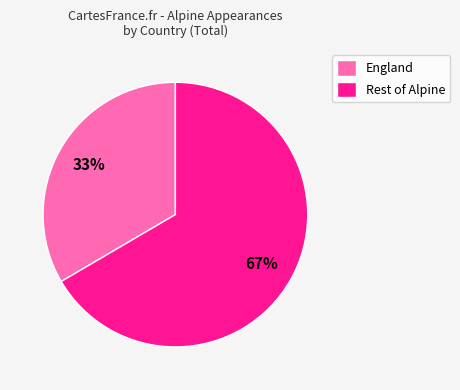

What is the ratio of the value at Rest of Alpine to the value at England?

2.0